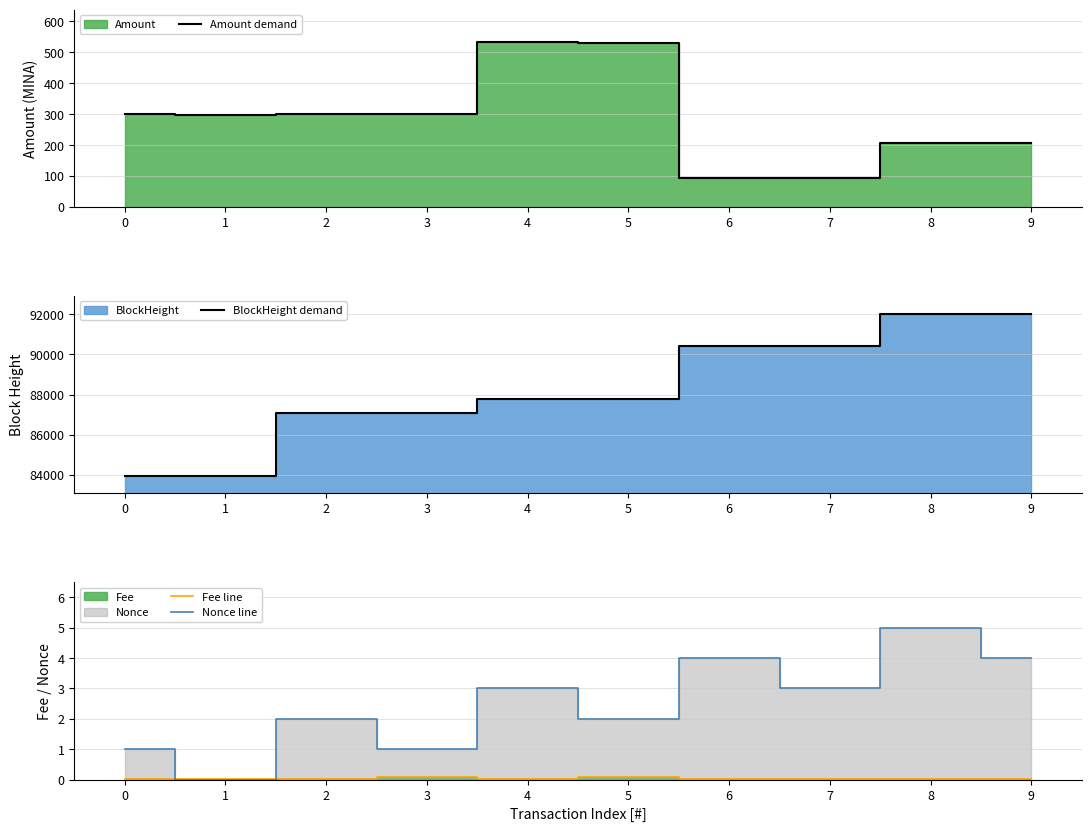

What is the difference between the second highest and second lowest values in the BlockHeight demand series?

8065